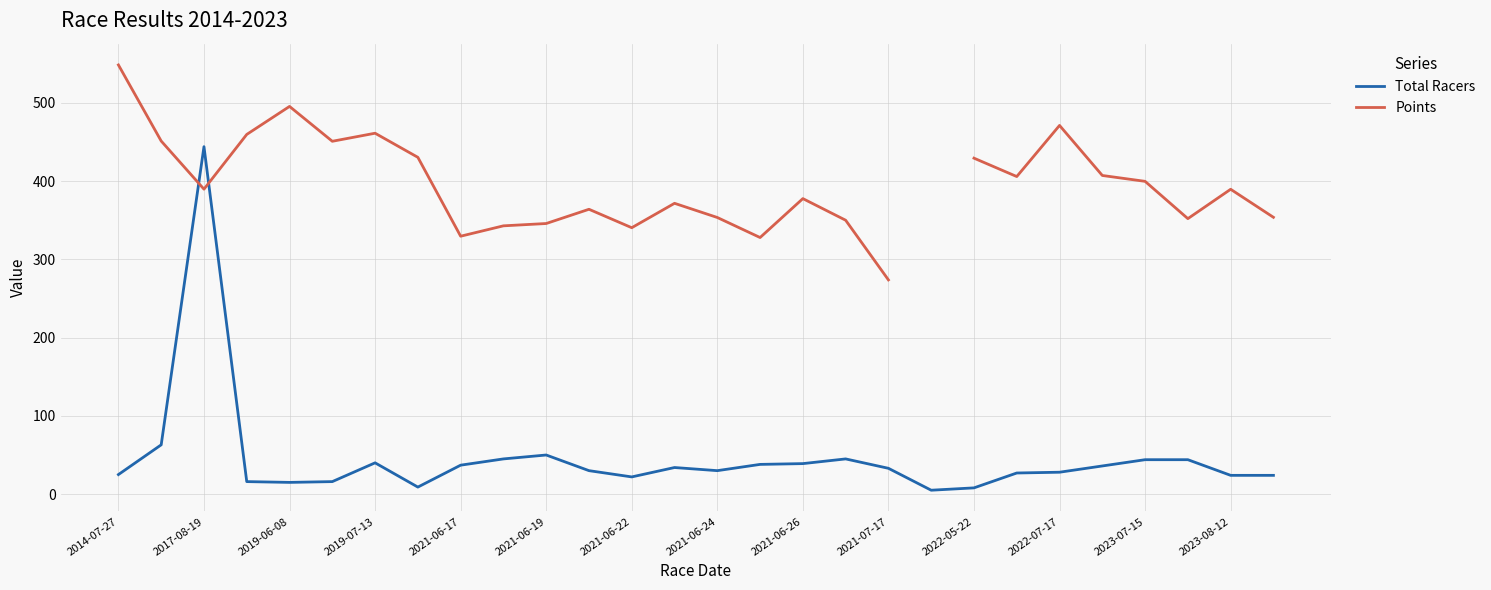

Which series ends up on top after the final intersection of Points and Total Racers?

Points